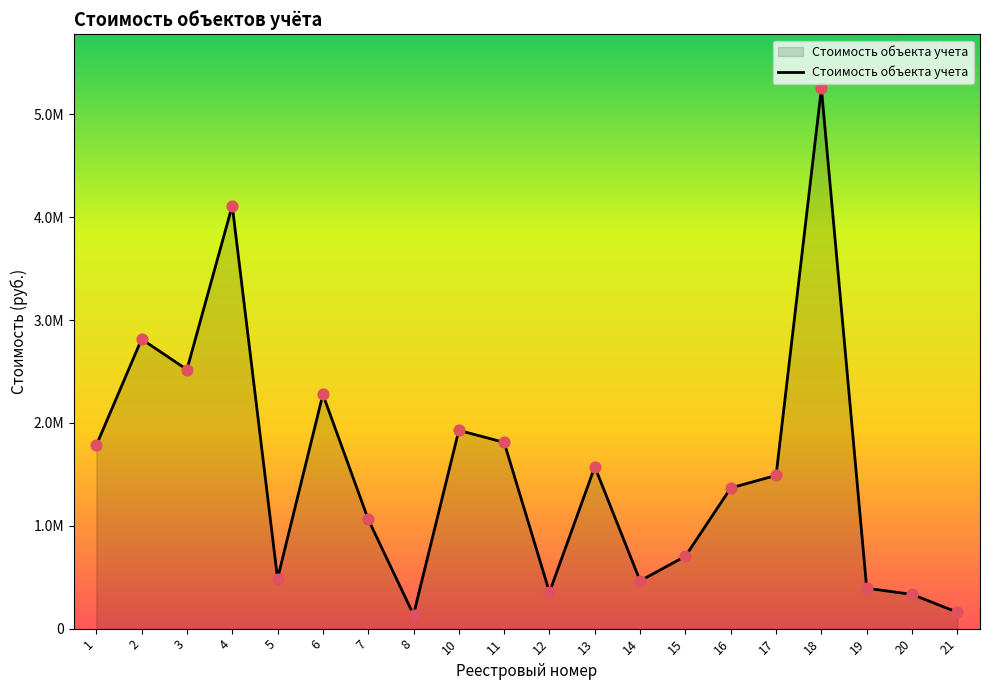

Between 18 and 4, which is larger?

18